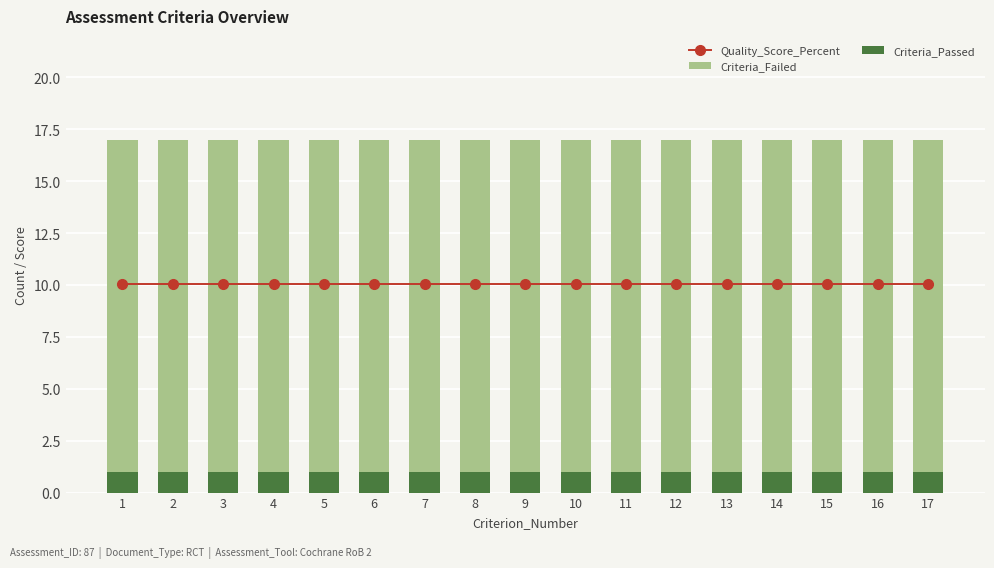

The value of Criteria_Passed at 17 is 1.0. True or false?

True